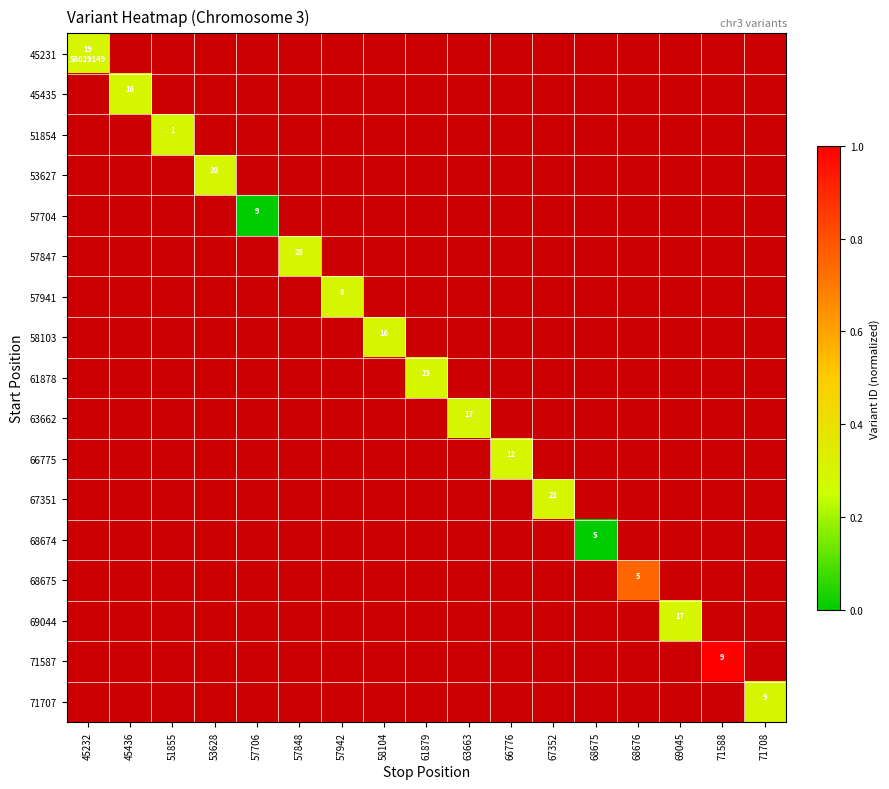

What is the maximum value shown in the chart?

1.0